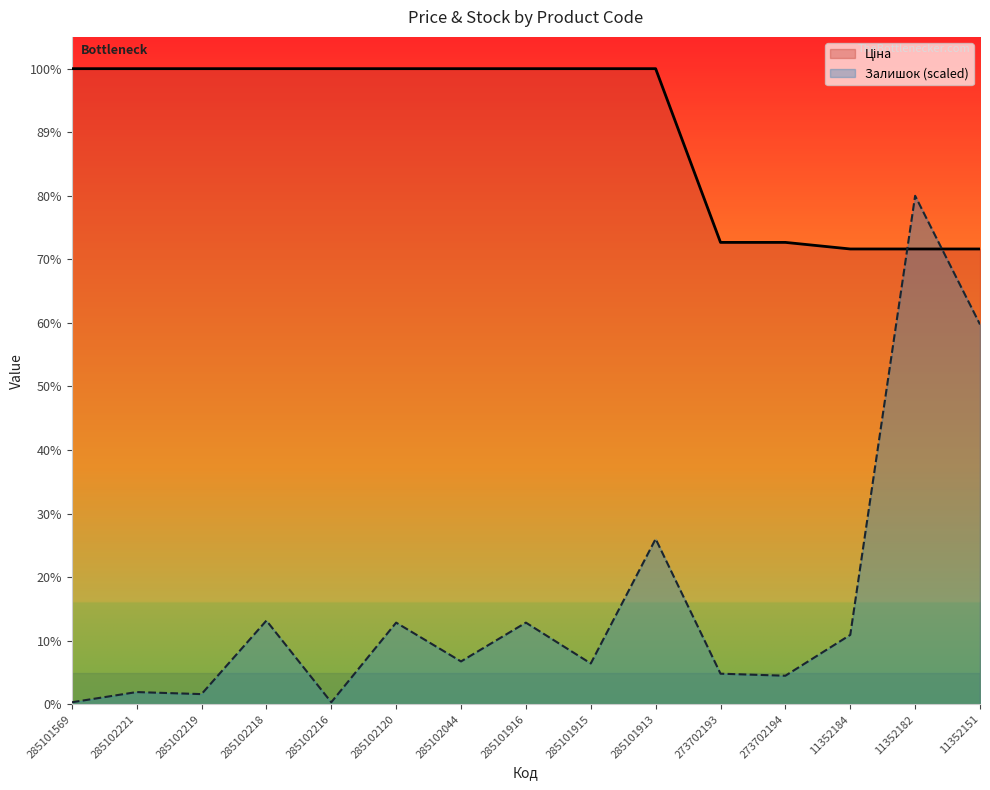

Which category has the highest value in the Ціна series?

285101569